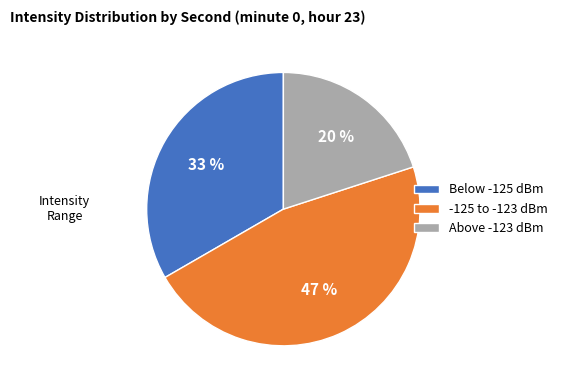

Do Above -123 dBm and -125 to -123 dBm together represent more than half of the pie?

Yes